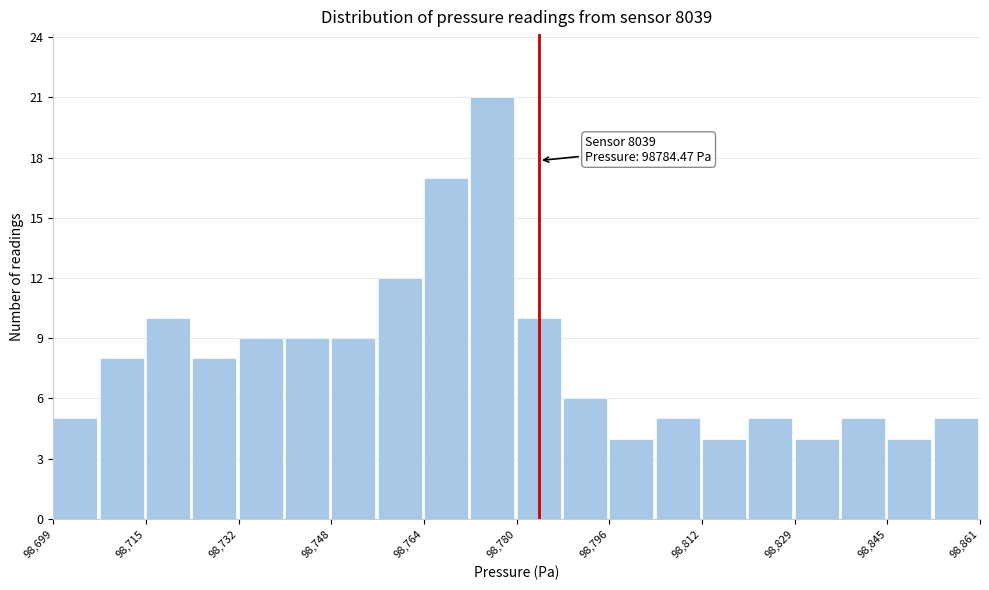

Over which range of the x-axis is the bar tallest?

98772 to 98780